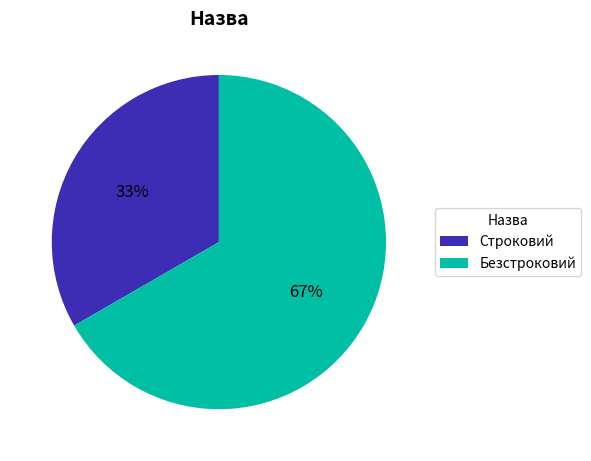

What is the ratio of the value at Строковий to the value at Безстроковий?

0.5